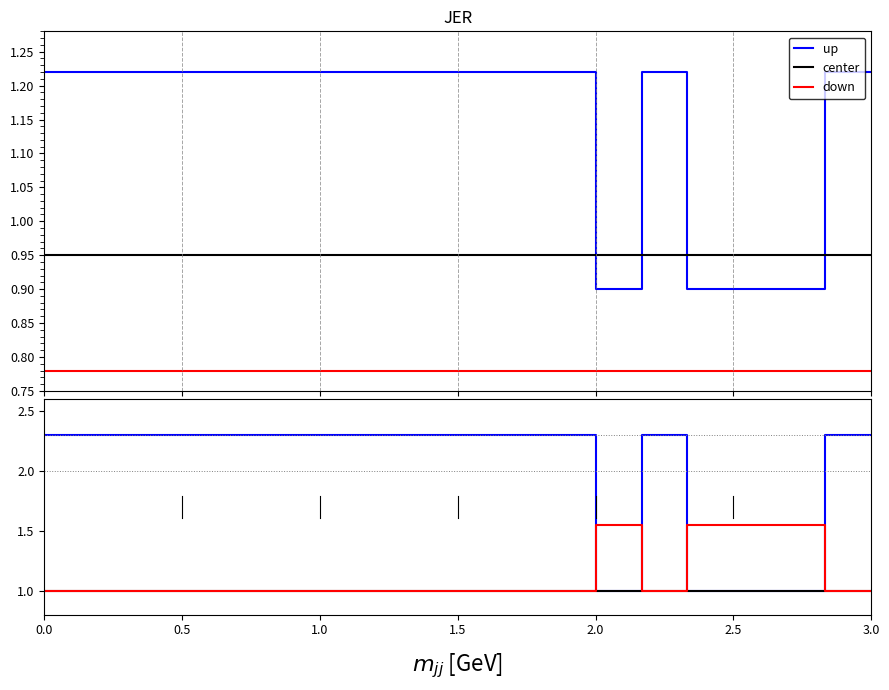

Where is the first local maximum for down?

2.0